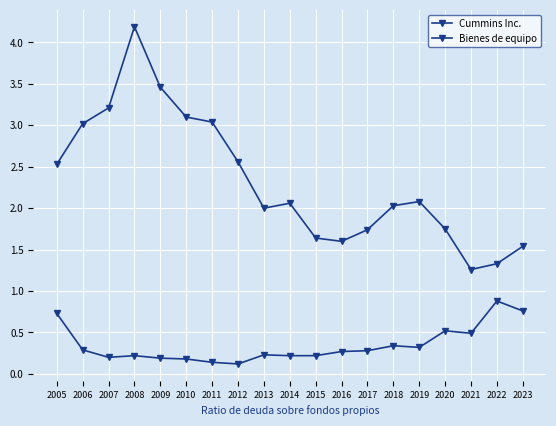

What is the value of the Bienes de equipo point at the 11th from the left?

1.6